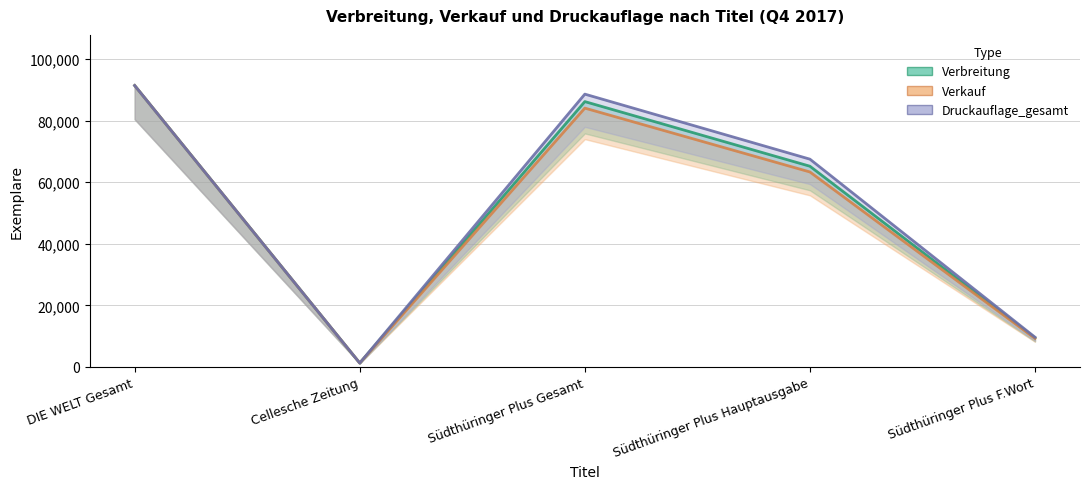

Which has a higher value, Cellesche Zeitung or Südthüringer Plus Hauptausgabe?

Südthüringer Plus Hauptausgabe